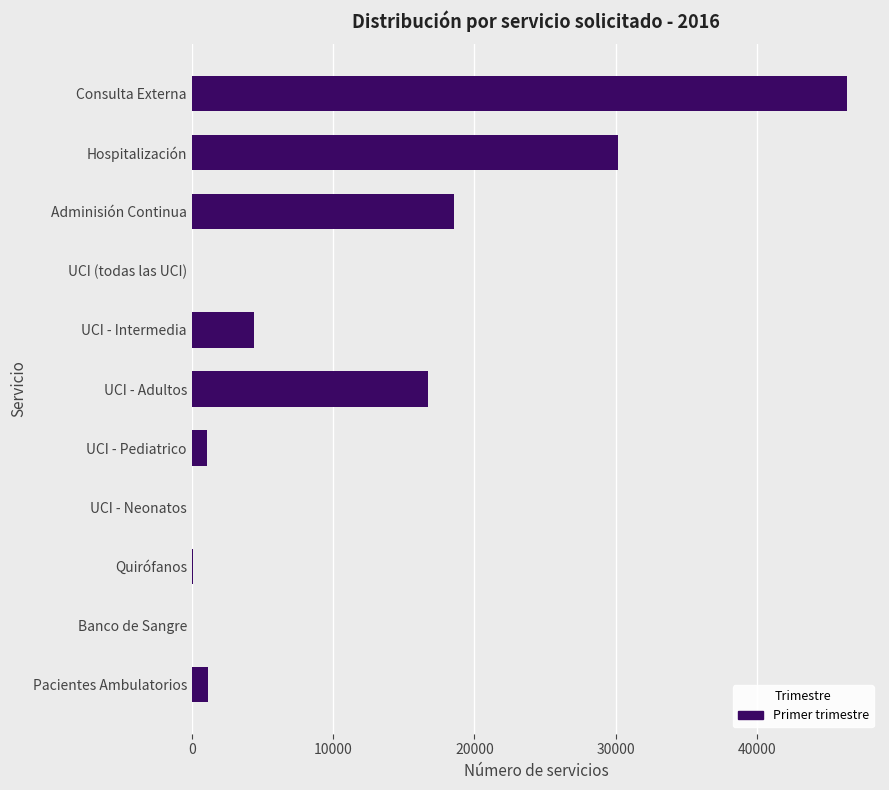

What is the sum of the values at UCI (todas las UCI) and Consulta Externa?

46393